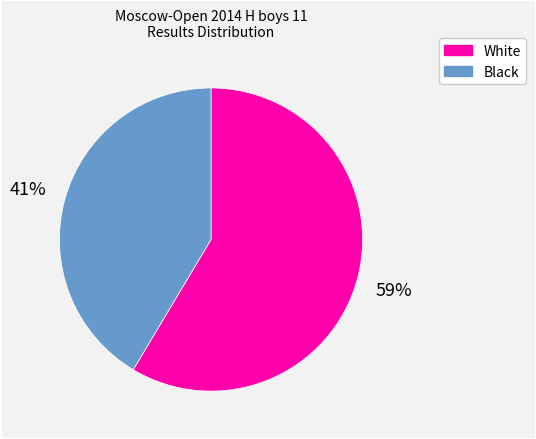

Does any single category account for the majority?

Yes